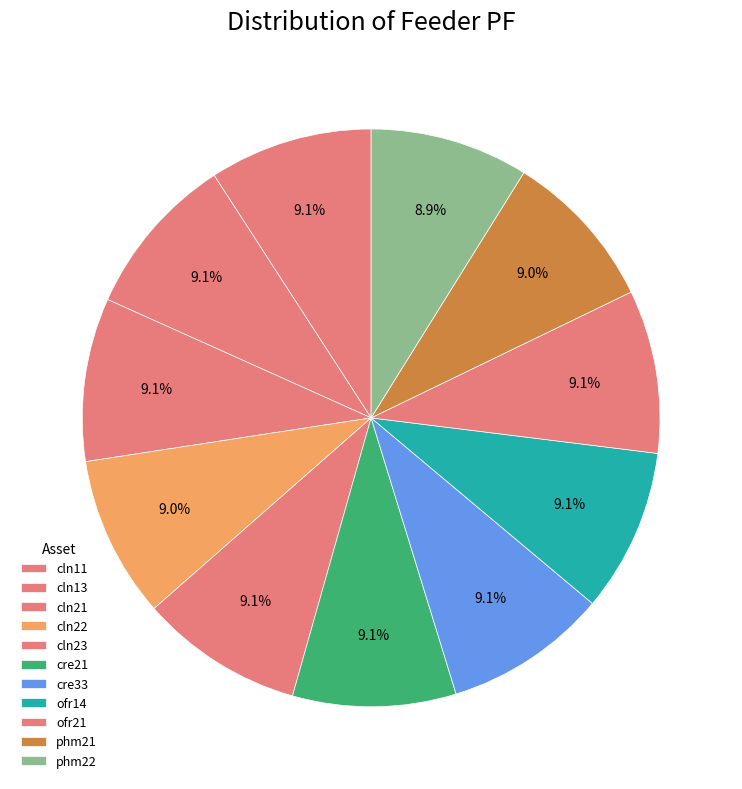

To the nearest percent, what is the average slice percentage?

9%